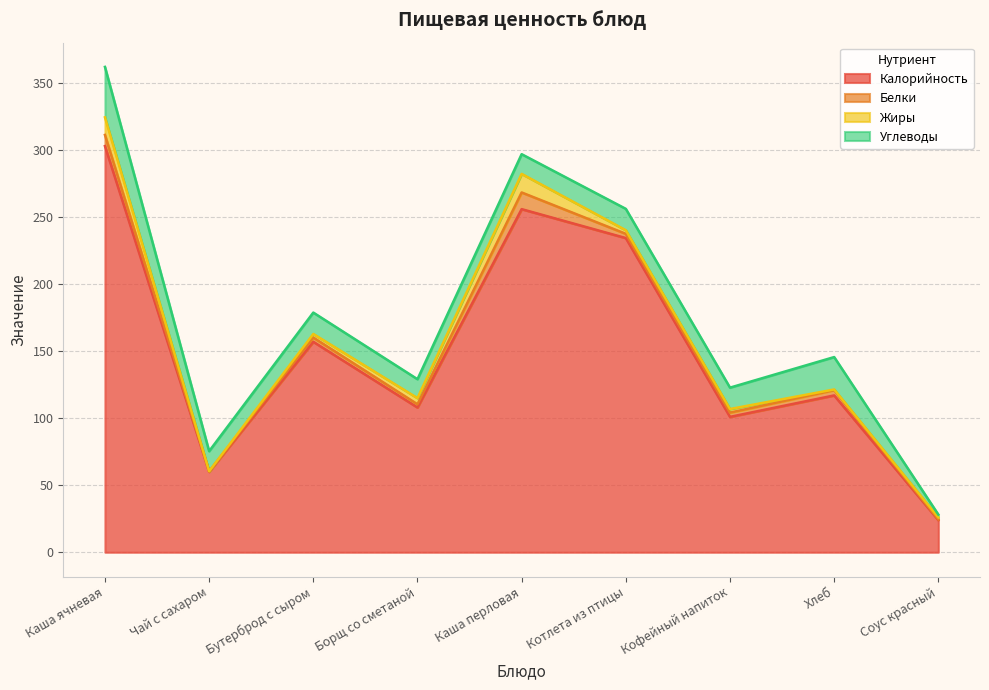

What is the value of the Калорийность point at the 6th from the left?

234.4